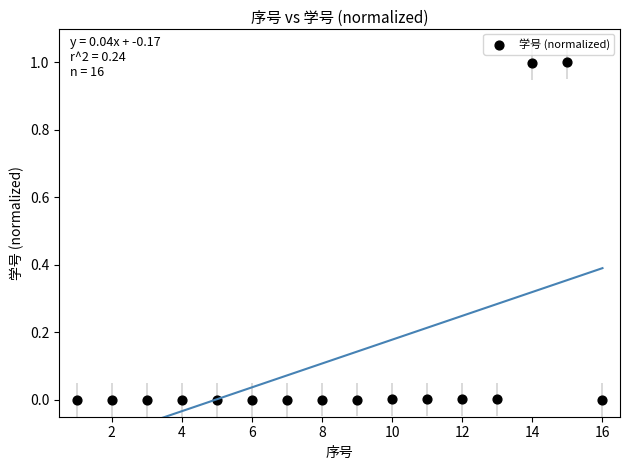

What is the range of X values (max minus min)?

15.0